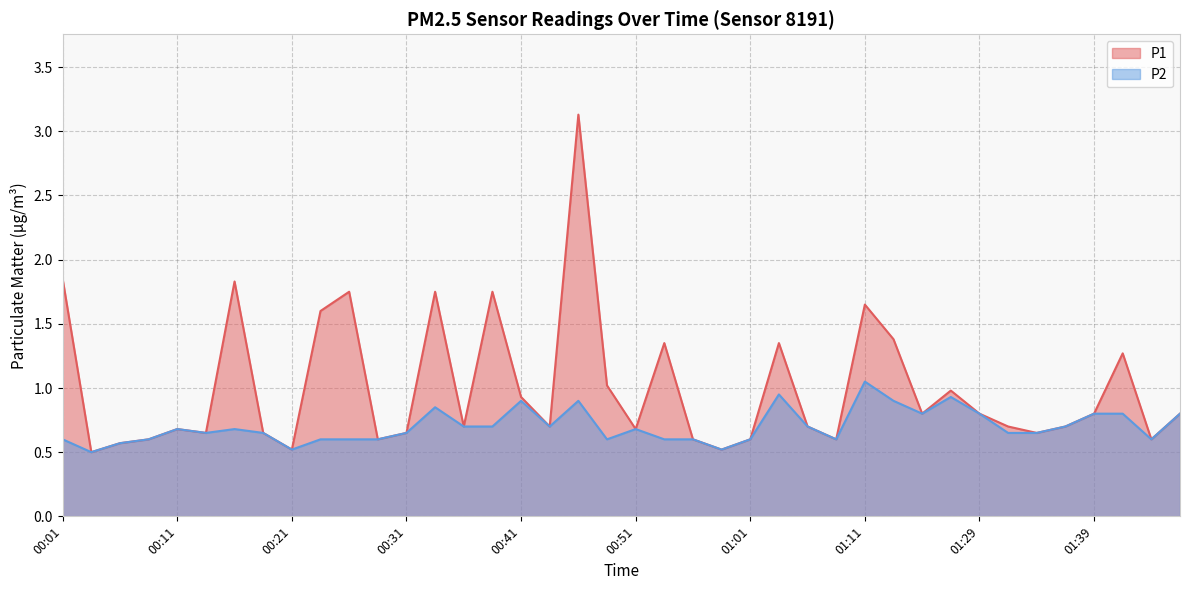

Where is the first local minimum for P2?

00:04